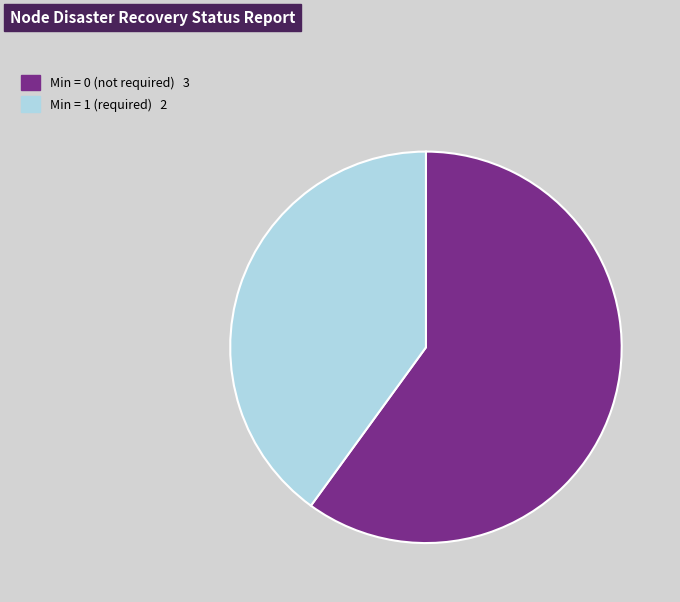

Is there a majority slice in this chart?

Yes